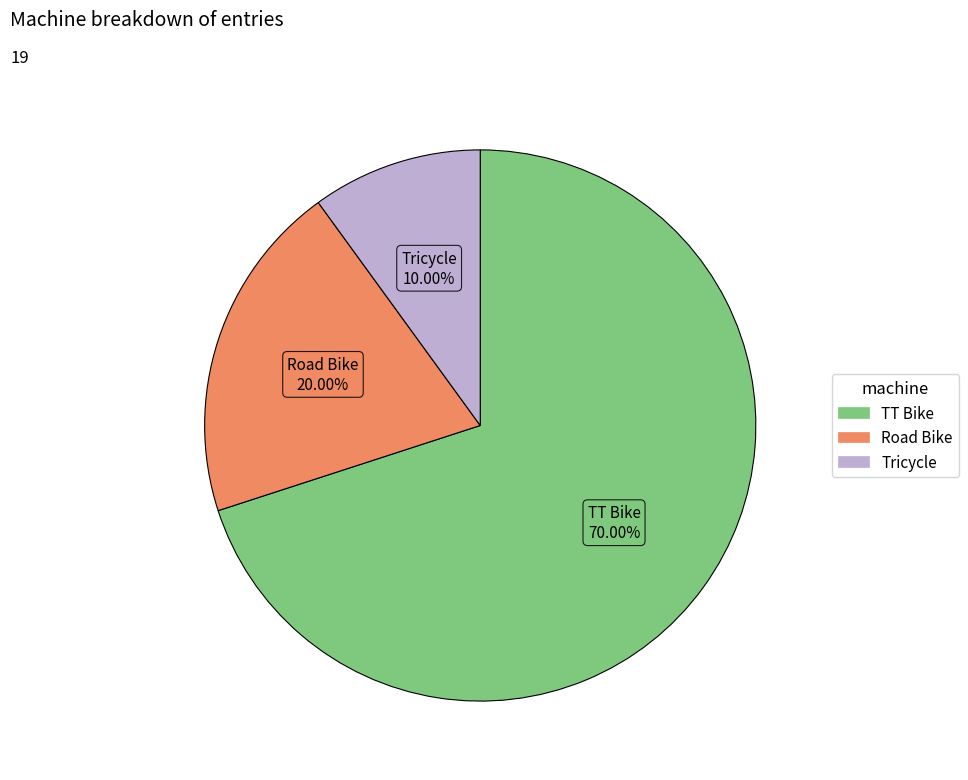

The TT Bike slice represents 56% of the pie. True or false?

False